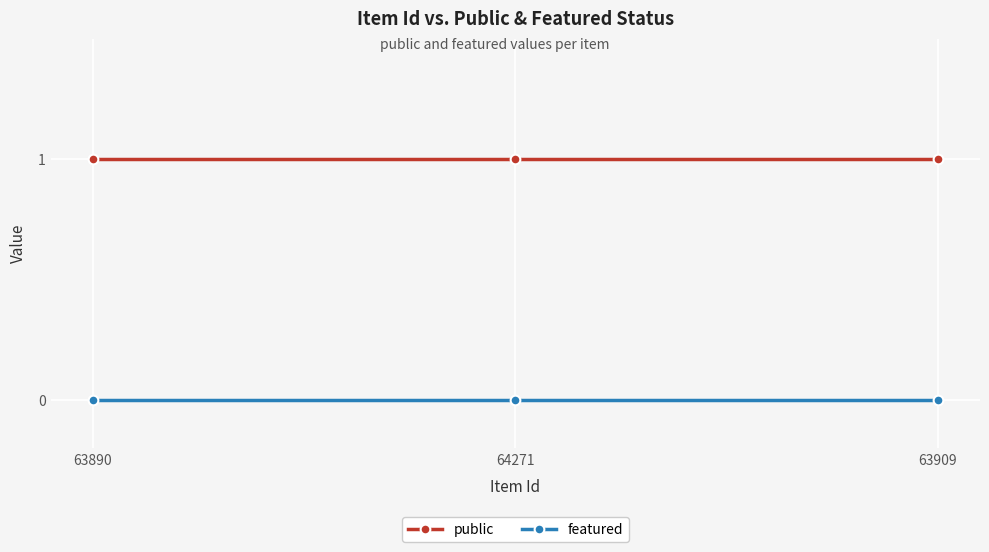

What is the sum of the public values at 63890 and 63909?

2